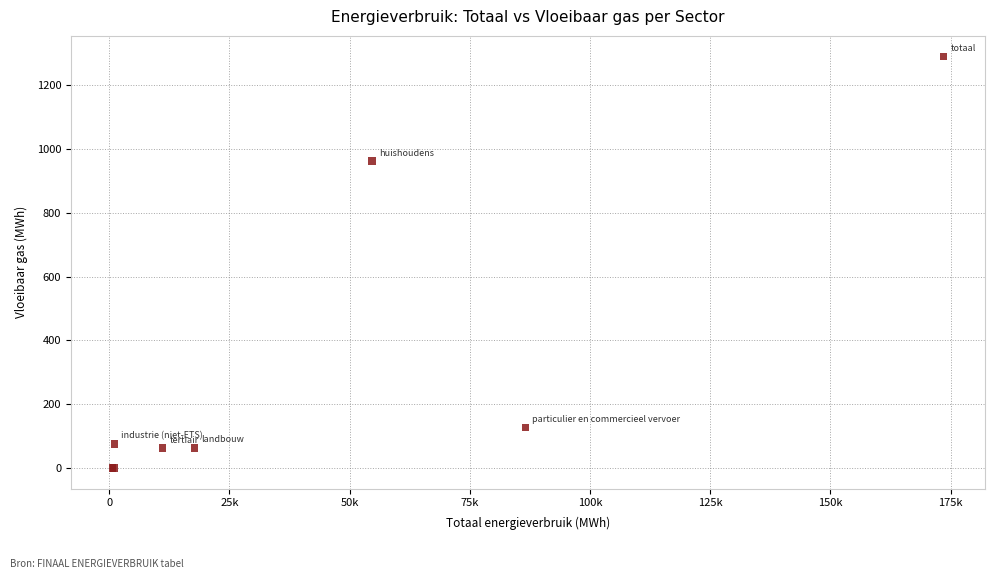

What Y value in the scatter plot is closest to 645?

961.7